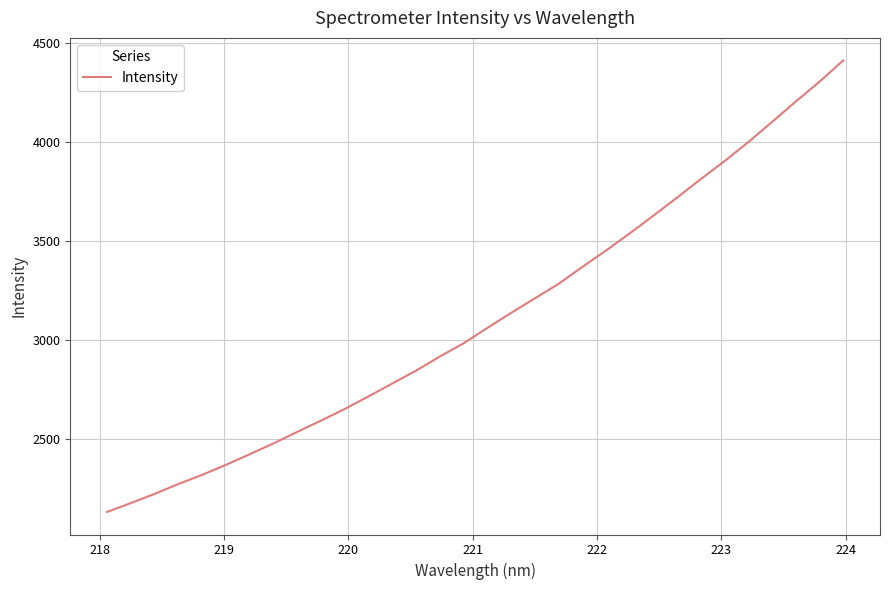

What is the maximum value shown in the chart?

4412.9